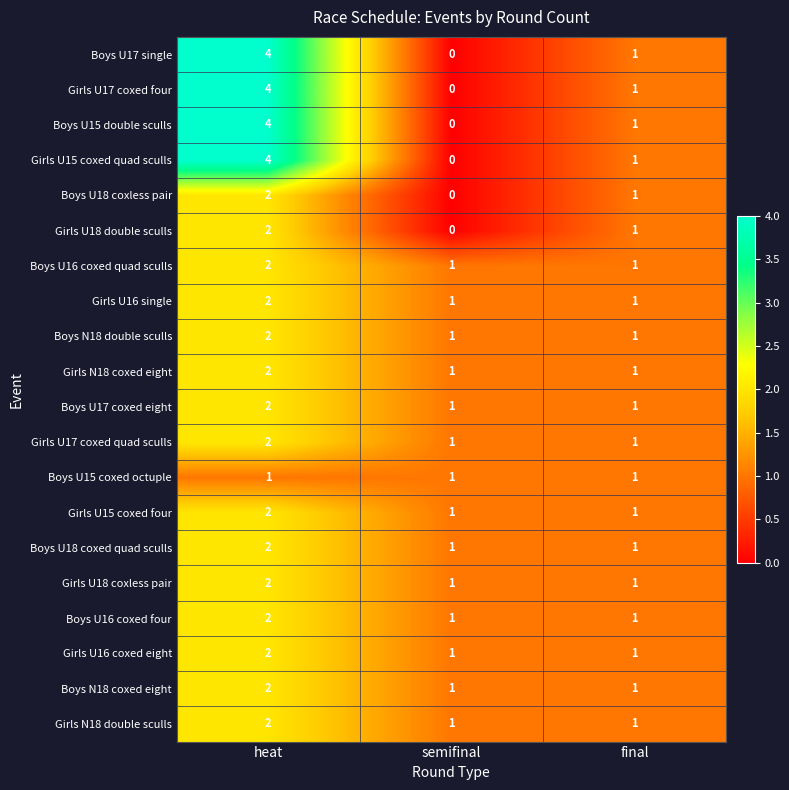

Rank the categories by Boys U15 double sculls value from lowest to highest.

semifinal, final, heat